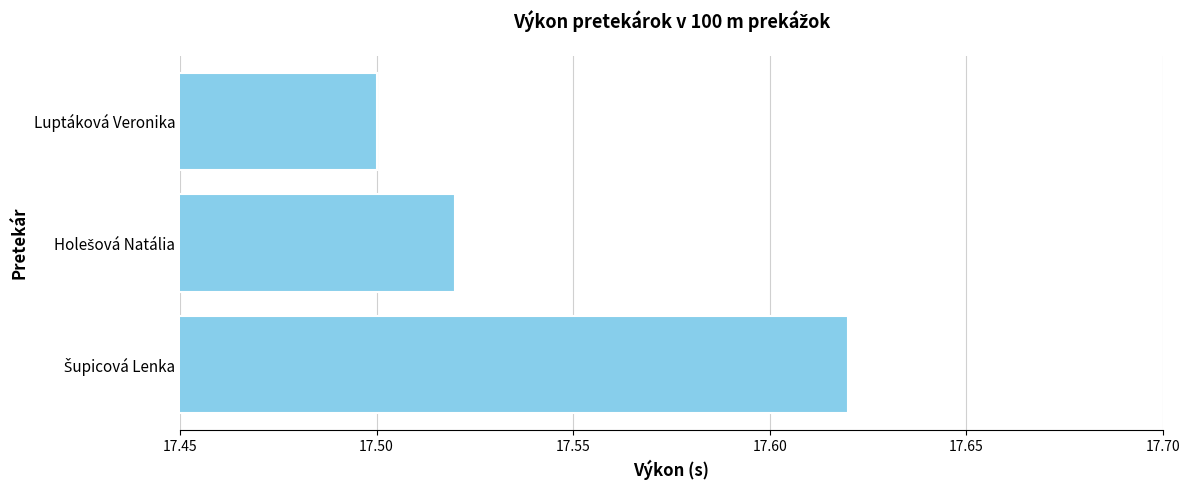

Which category has the lowest value across all series?

Luptáková Veronika